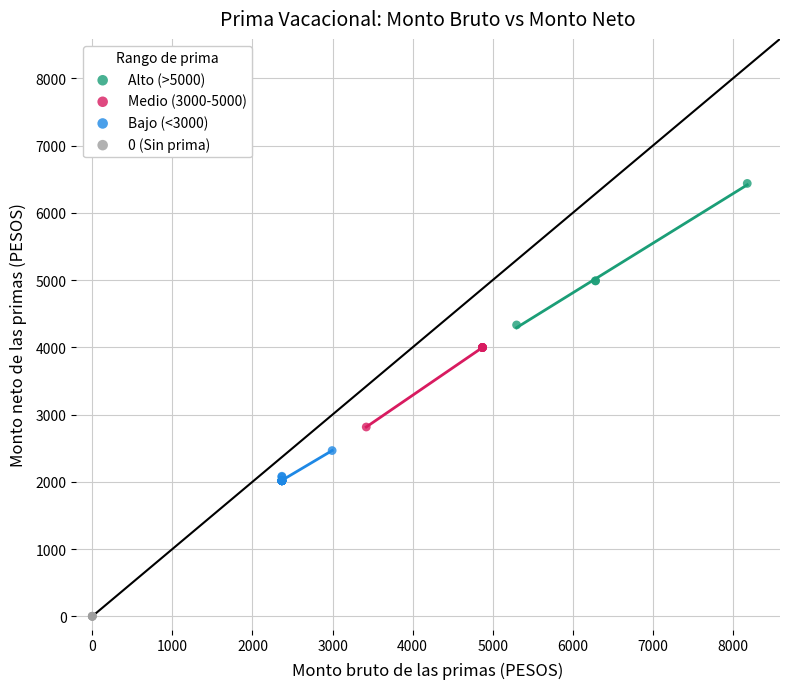

Which series contains the highest Y value?

Alto (>5000)